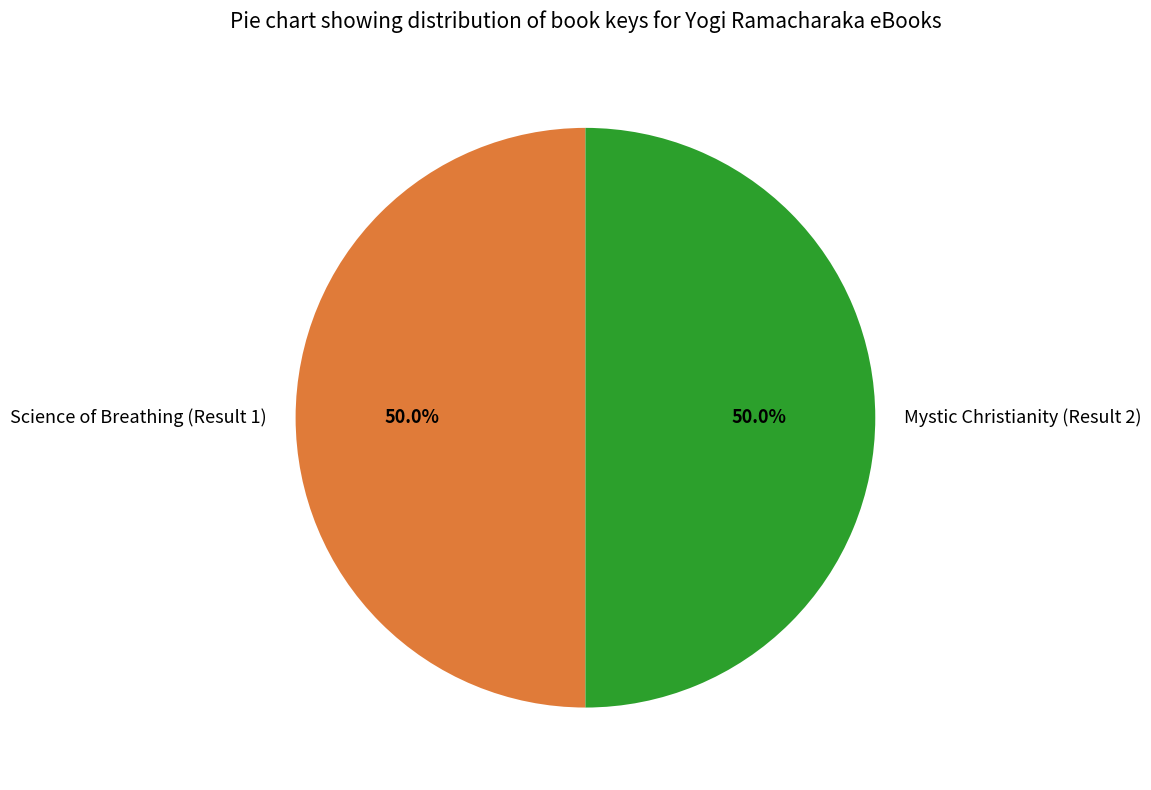

Approximately how many times larger is the value at Science of Breathing (Result 1) compared to Mystic Christianity (Result 2)?

1.0